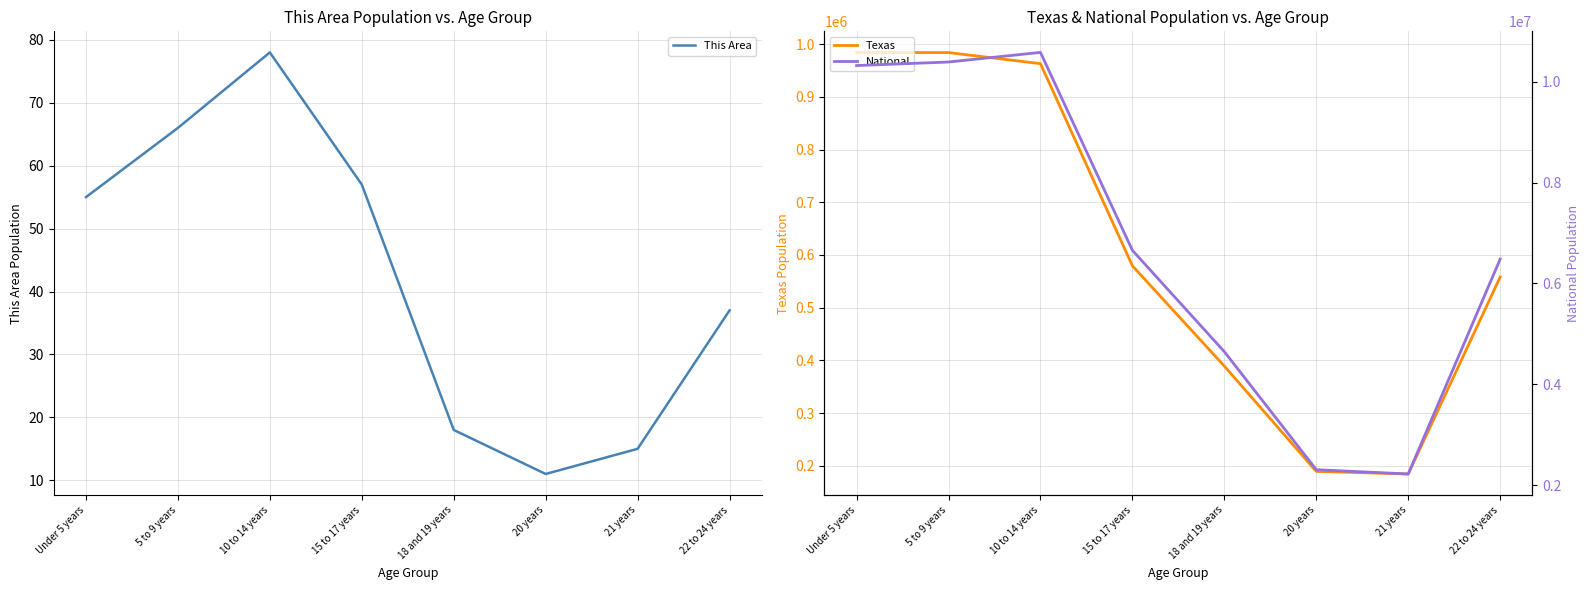

List the series in order of their peak value, lowest first.

This Area, Texas, National